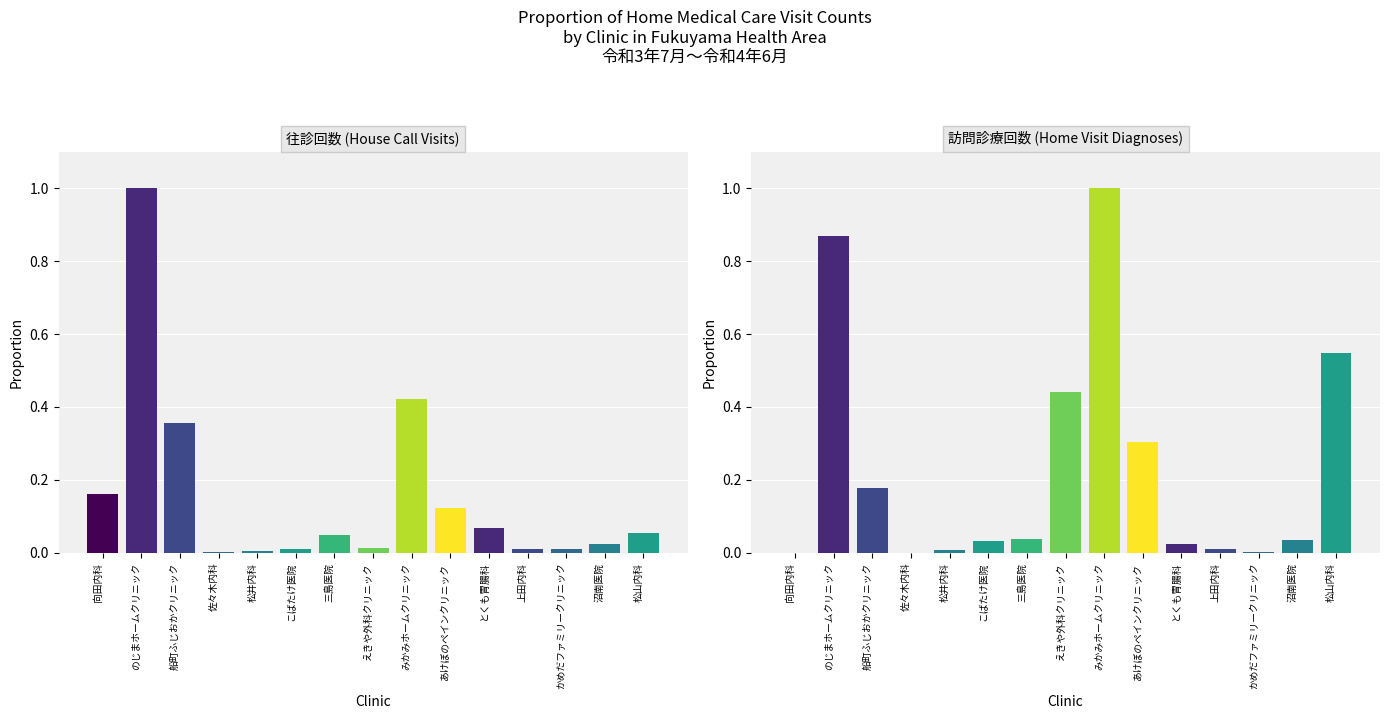

What is the sum of the 訪問診療回数 (Home Visit Diagnoses) values at 船町ふじおかクリニック and みかみホームクリニック?

1.2